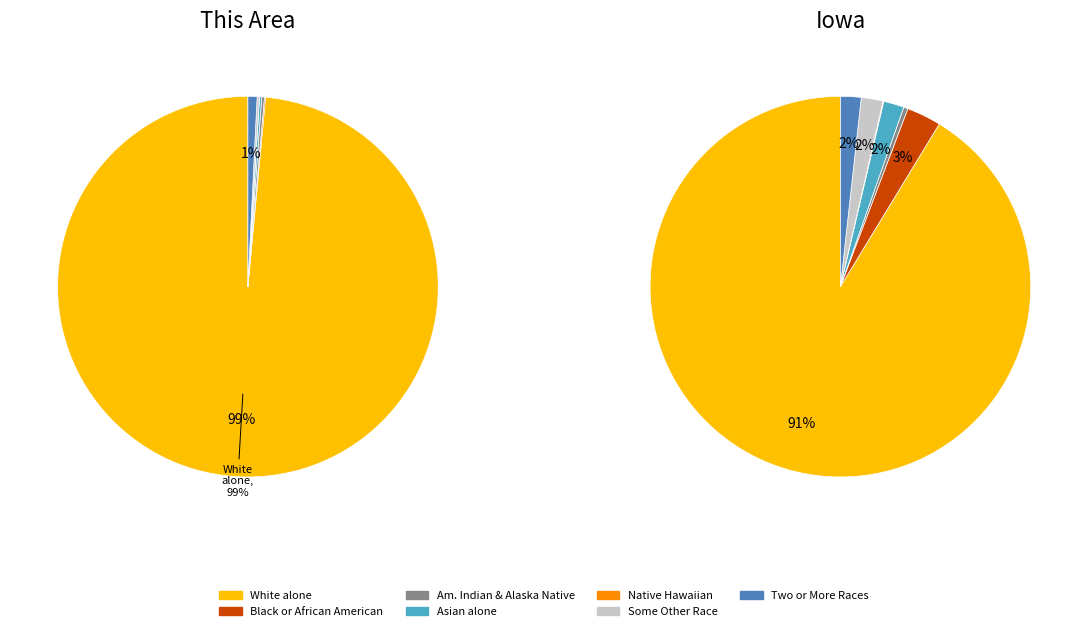

Count the number of slices in the pie.

7